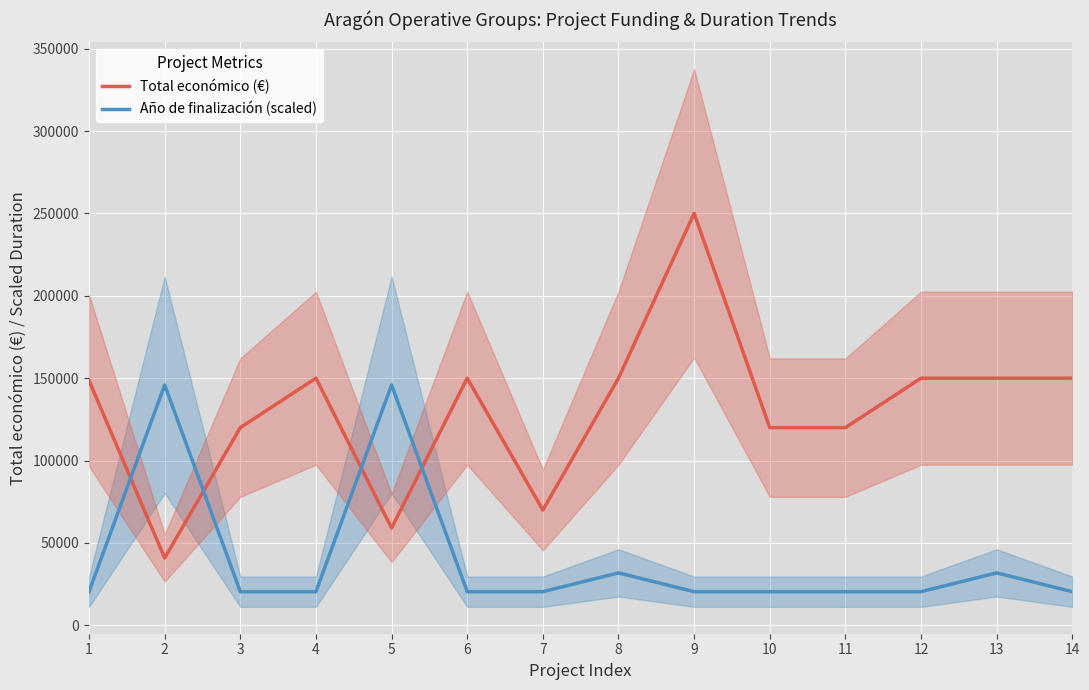

What is the sum of the Año de finalización (scaled) values at 6 and 13?

52282.8